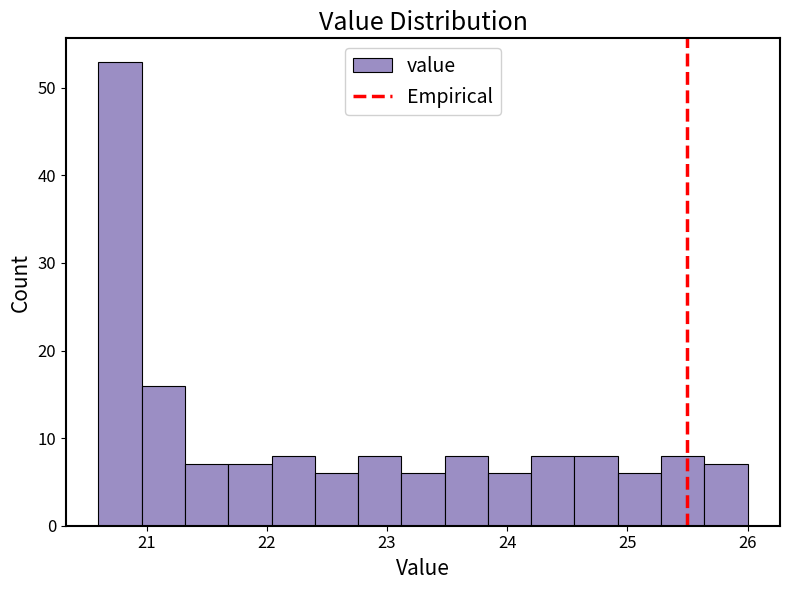

Read against the x-axis, roughly where is the centre of the tallest bar?

20.8